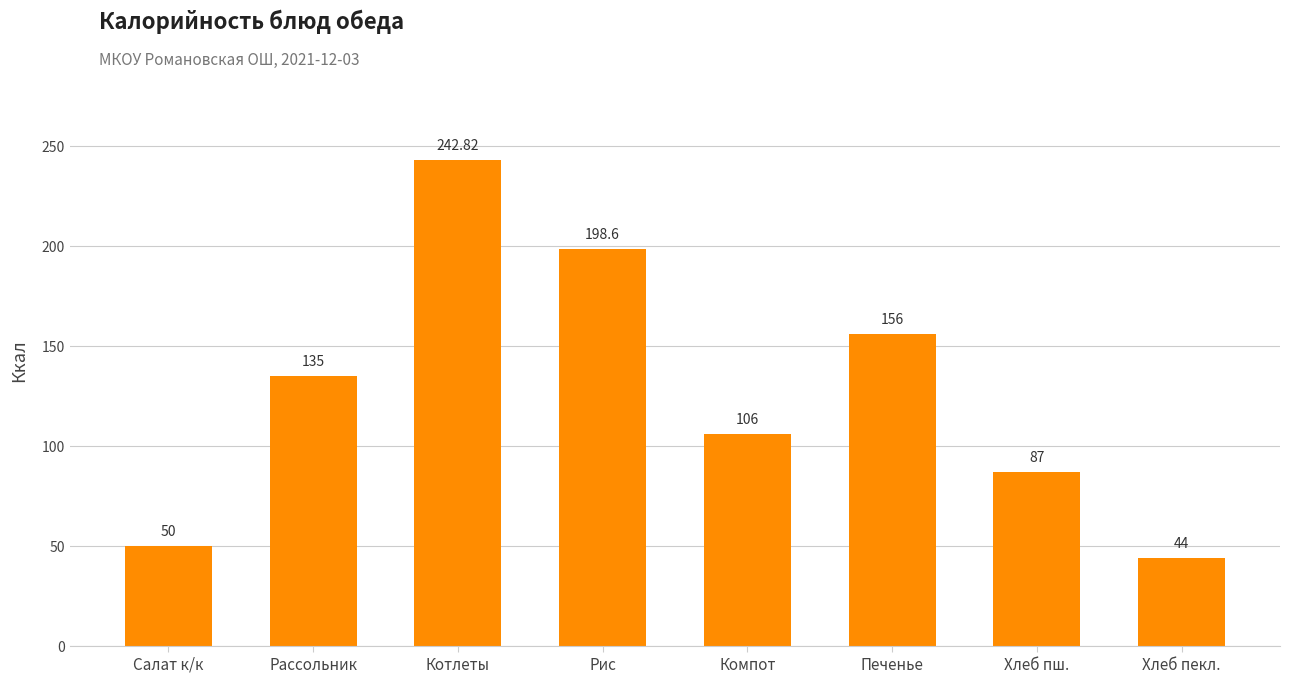

True or false: the data shows 44.0 at Хлеб пекл..

True